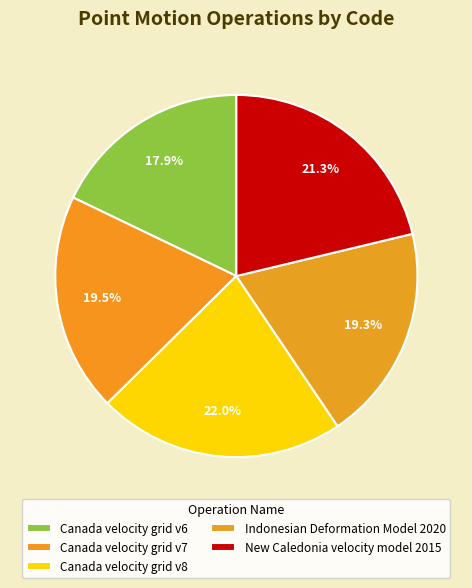

How many segments does this pie chart have?

5